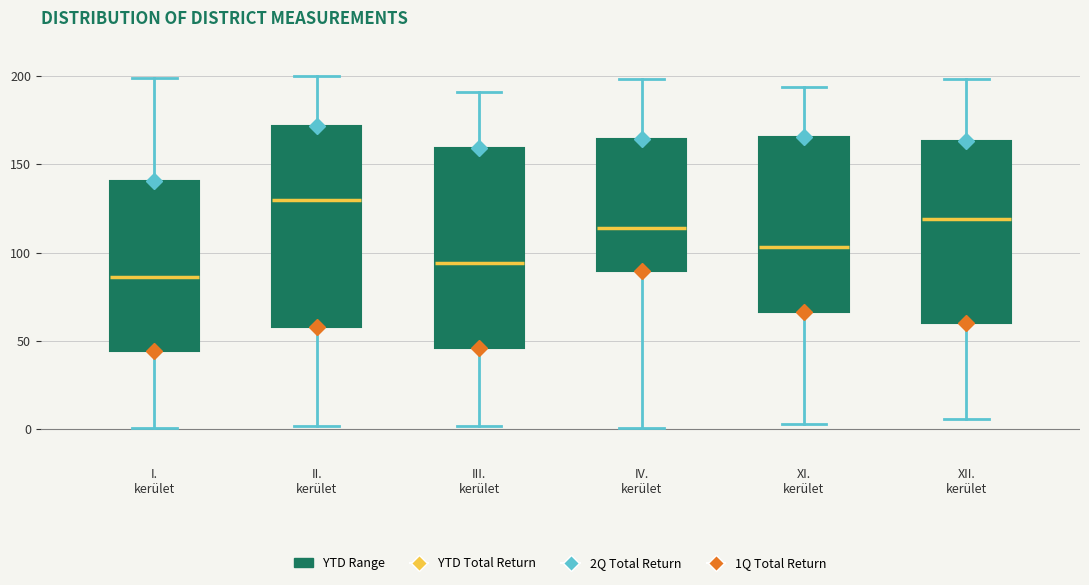

Which box has the lowest median line?

I. kerület